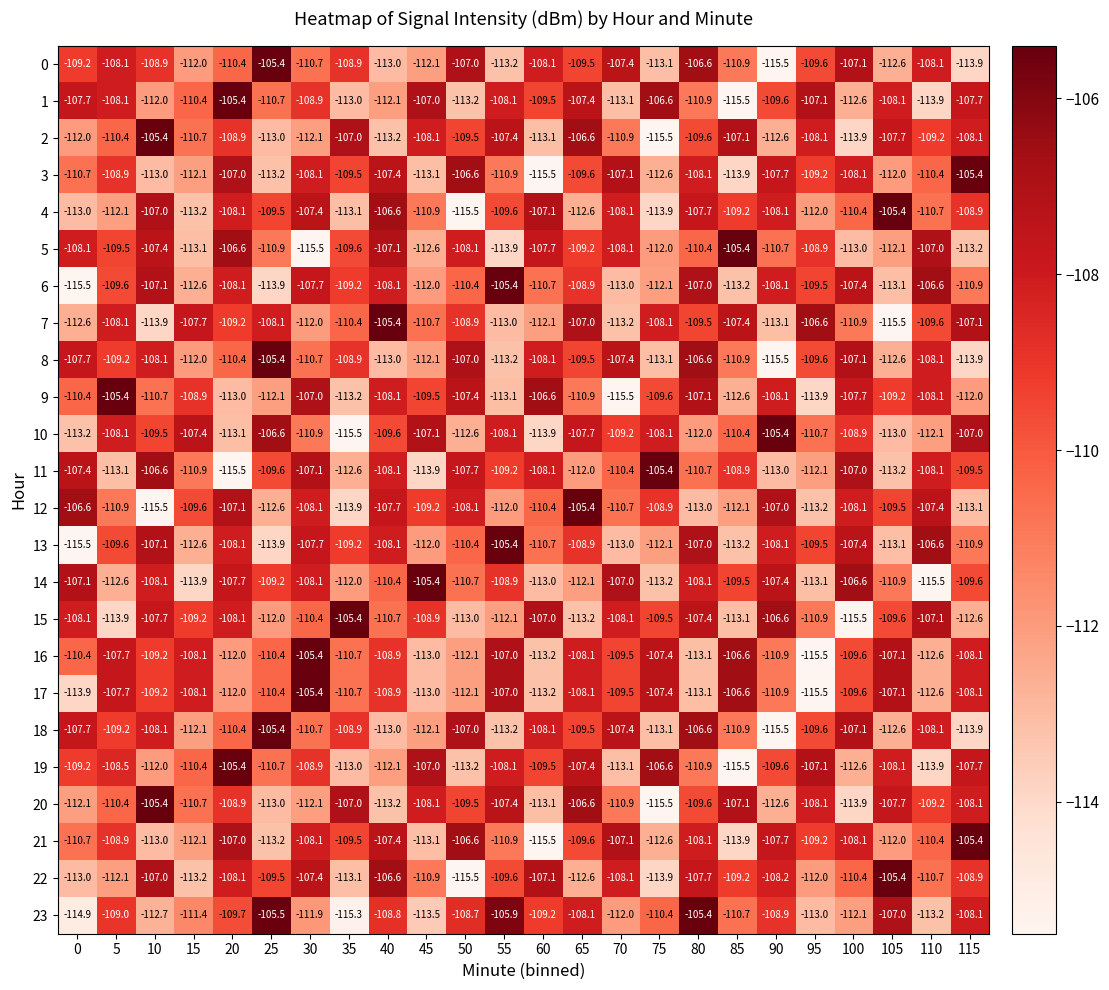

Which category has the lowest value in the 1 series?

85